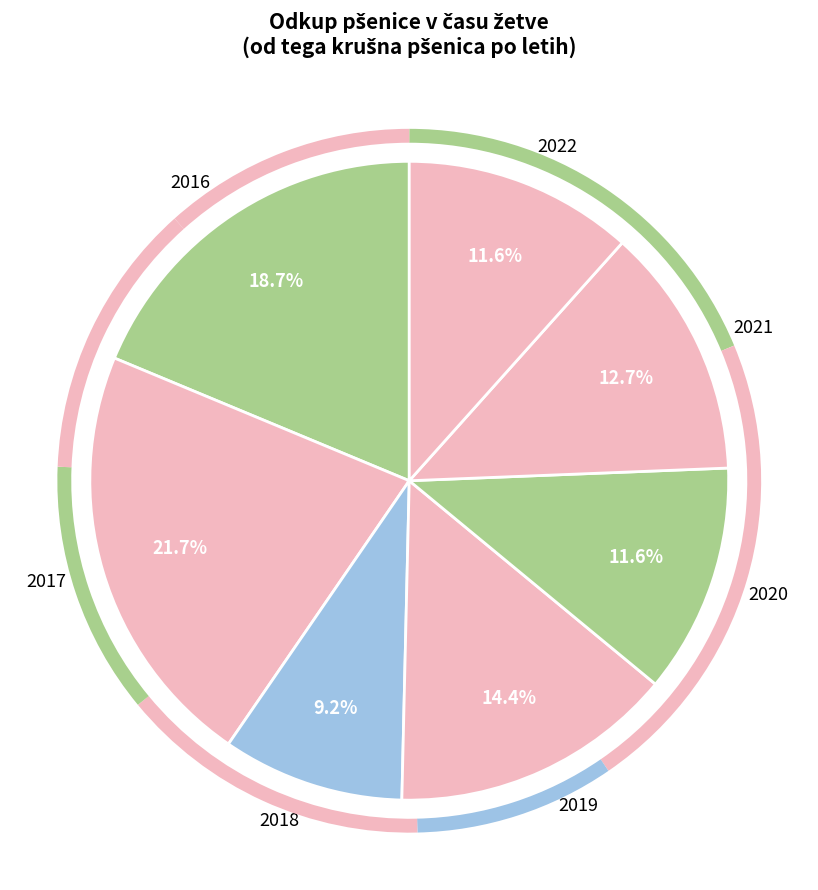

Is there a majority slice in this chart?

No